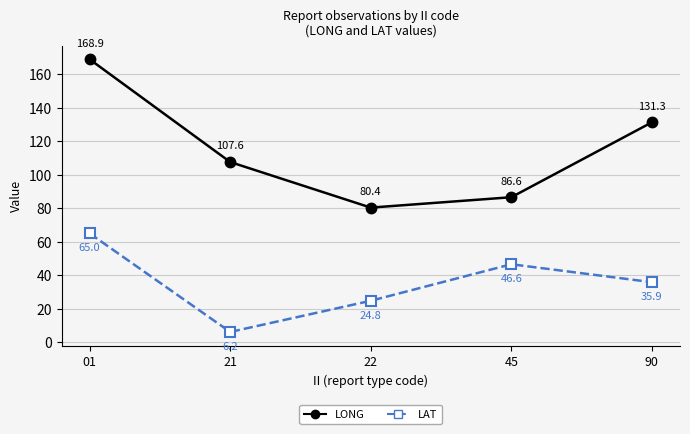

List the series in order of their overall mean, lowest first.

LAT, LONG